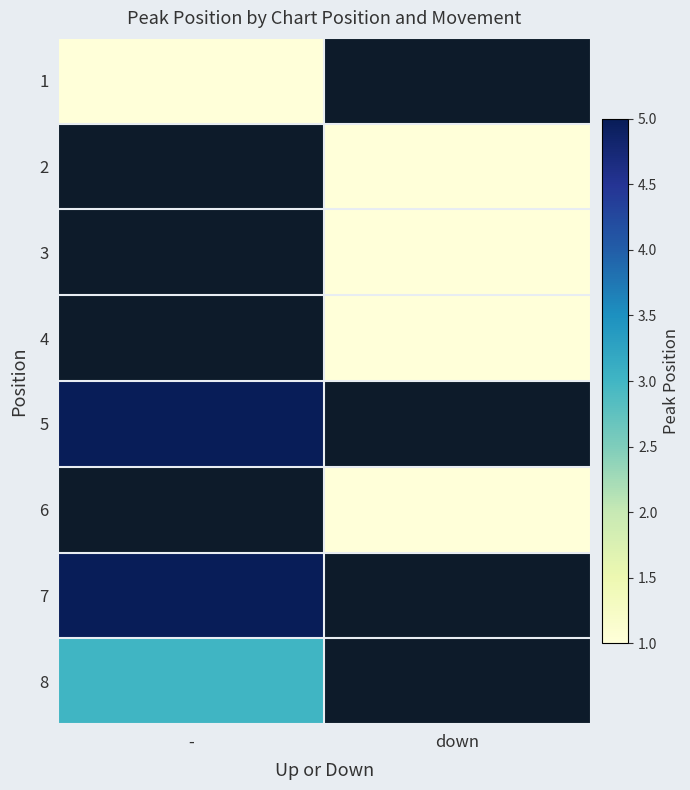

Which label corresponds to the smallest value in the chart?

-